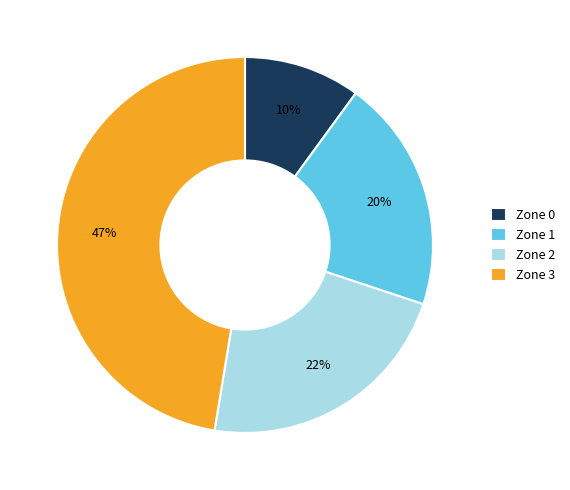

Combined, do Zone 1 and Zone 3 account for over 50%?

Yes